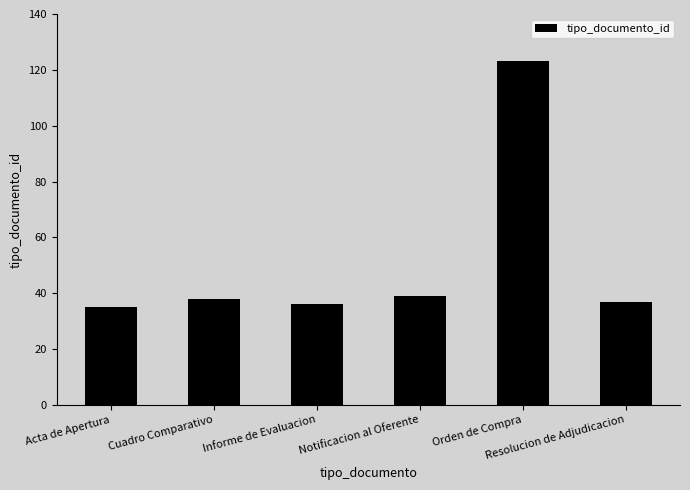

Which has a higher value, Notificacion al Oferente or Resolucion de Adjudicacion?

Notificacion al Oferente